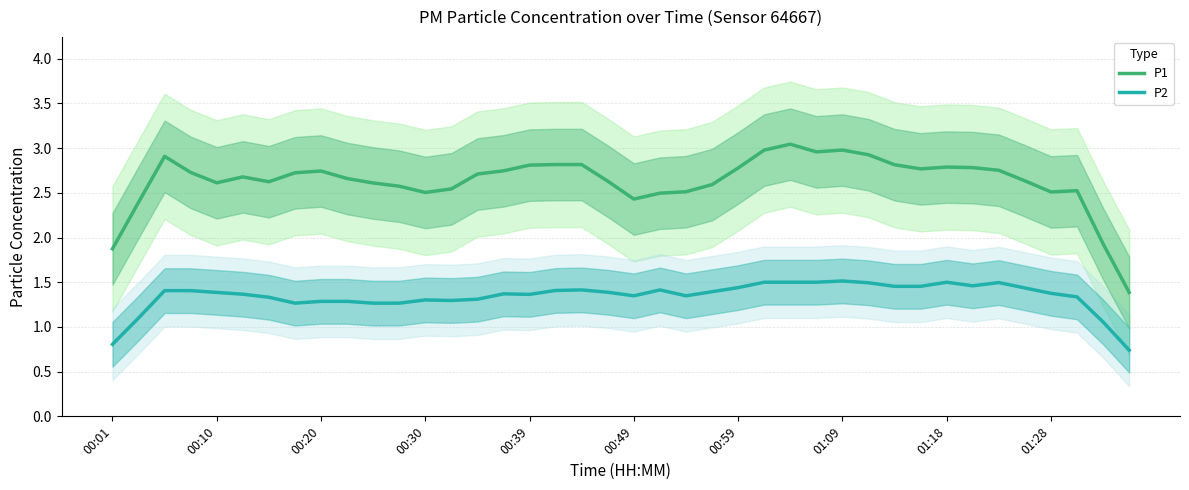

Is this an area chart (filled region under the line)?

No